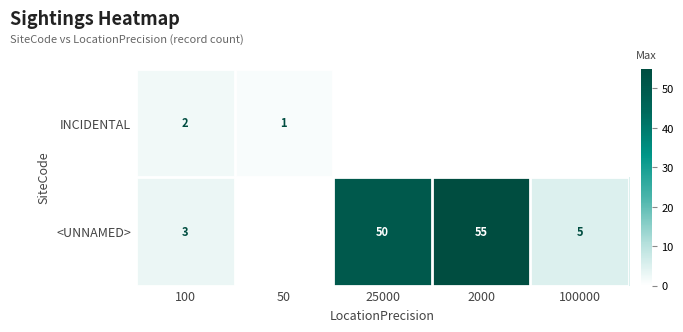

What is the total value across all series at 100?

5